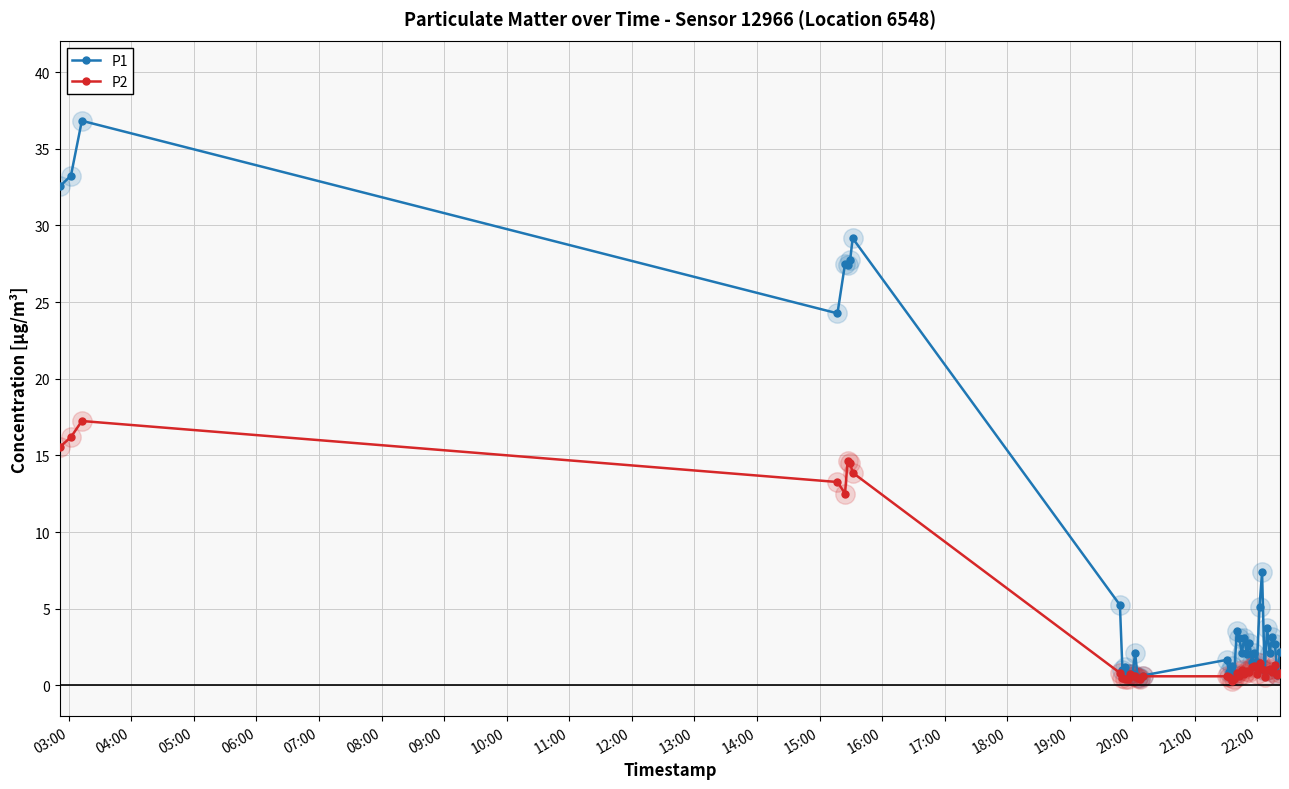

What is the greatest value displayed?

36.8